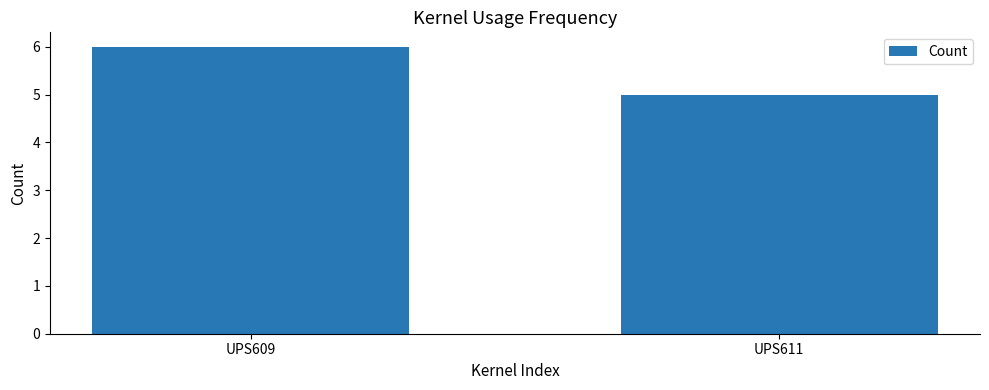

List the labels in order of value, largest first.

UPS609, UPS611